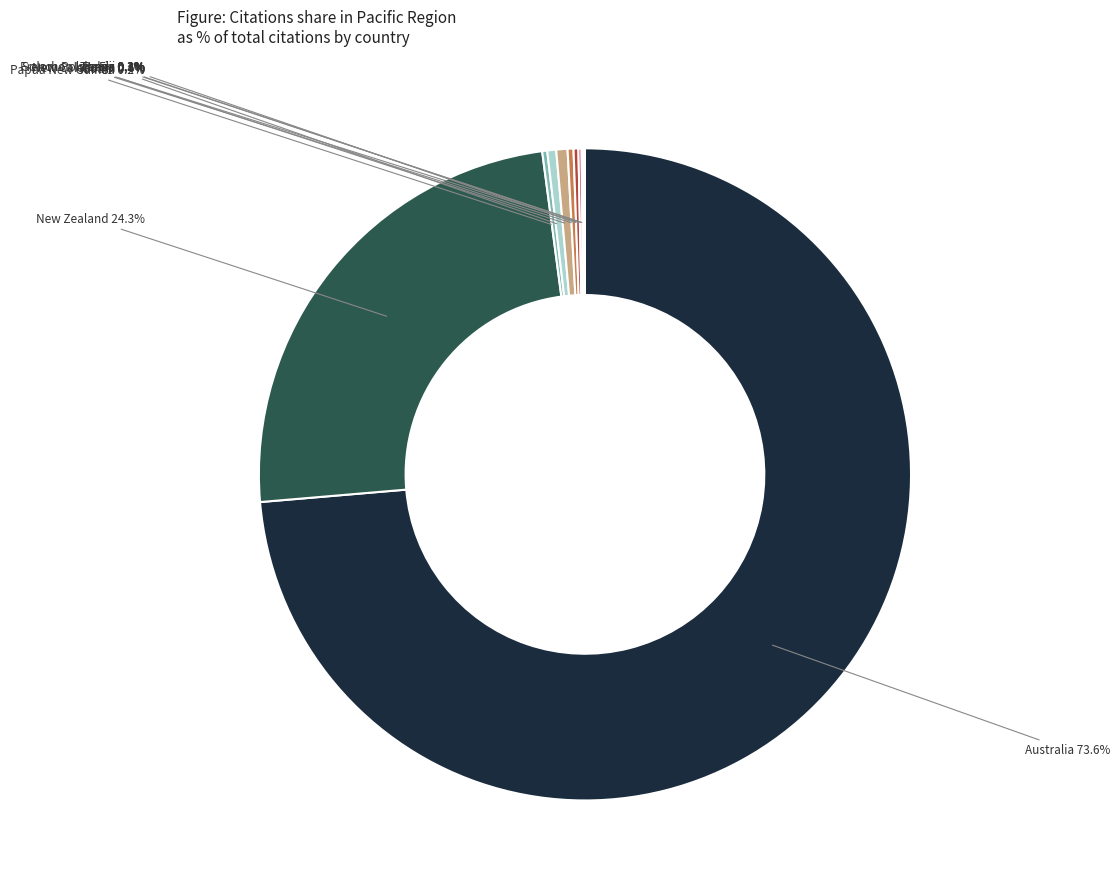

Do New Zealand and New Caledonia together represent more than half of the pie?

No